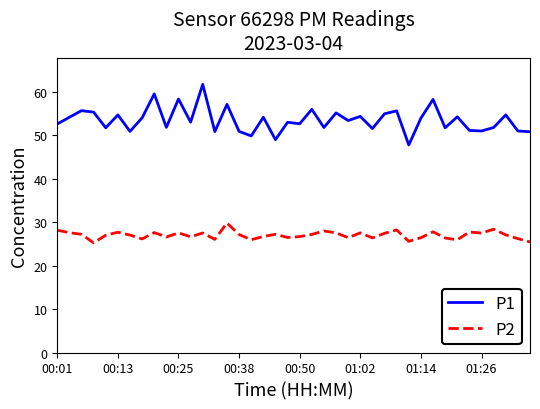

Which series has the largest total across all categories?

P1